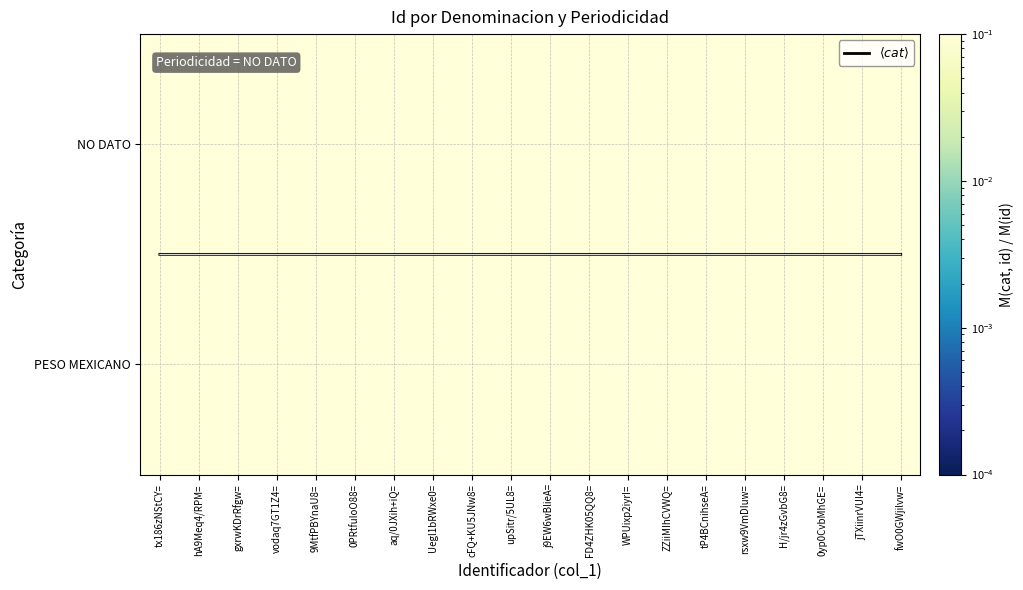

Which series has the widest spread of values?

$\langle cat \rangle$